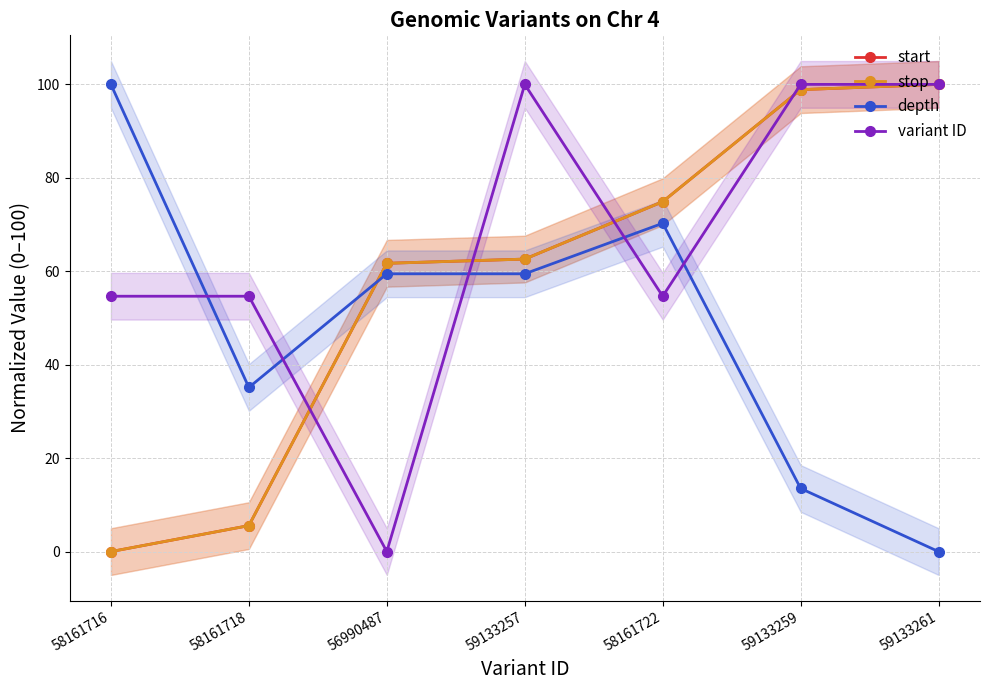

Is the value of stop at 59133259 greater than the value of variant ID at 58161718?

Yes